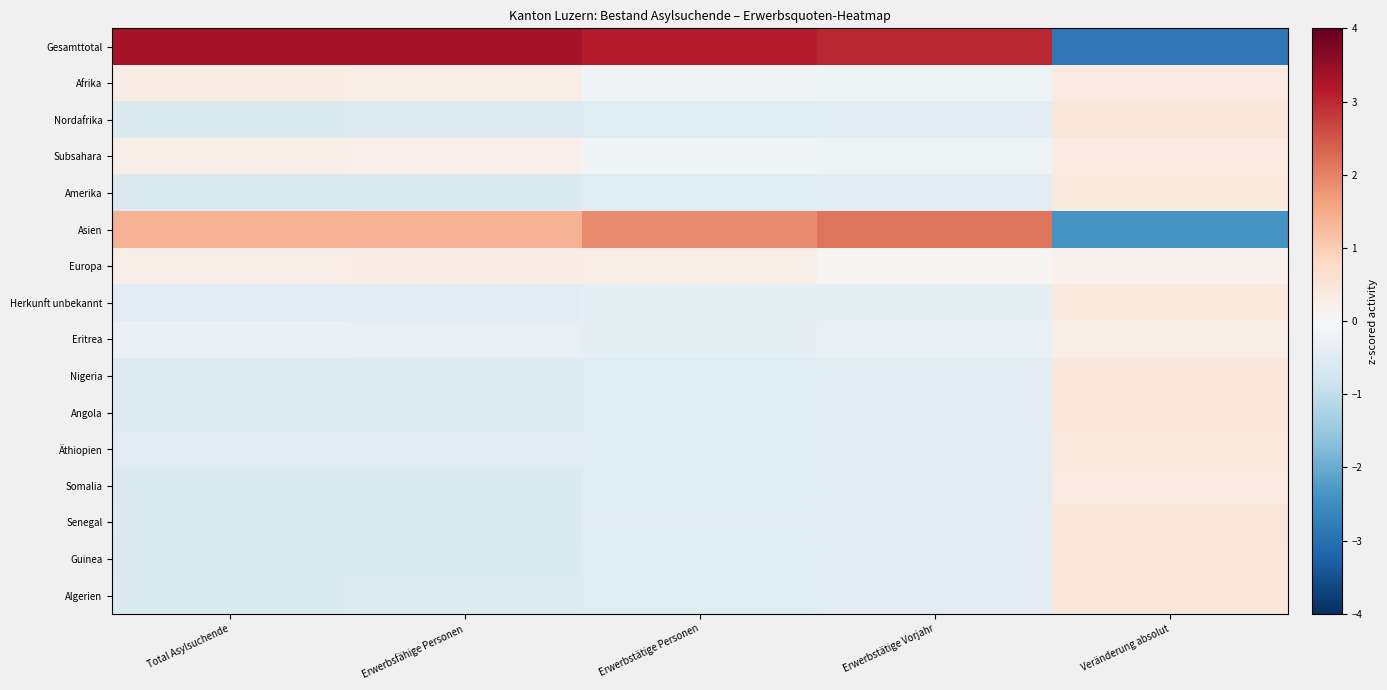

What is the smallest value displayed?

-2.9